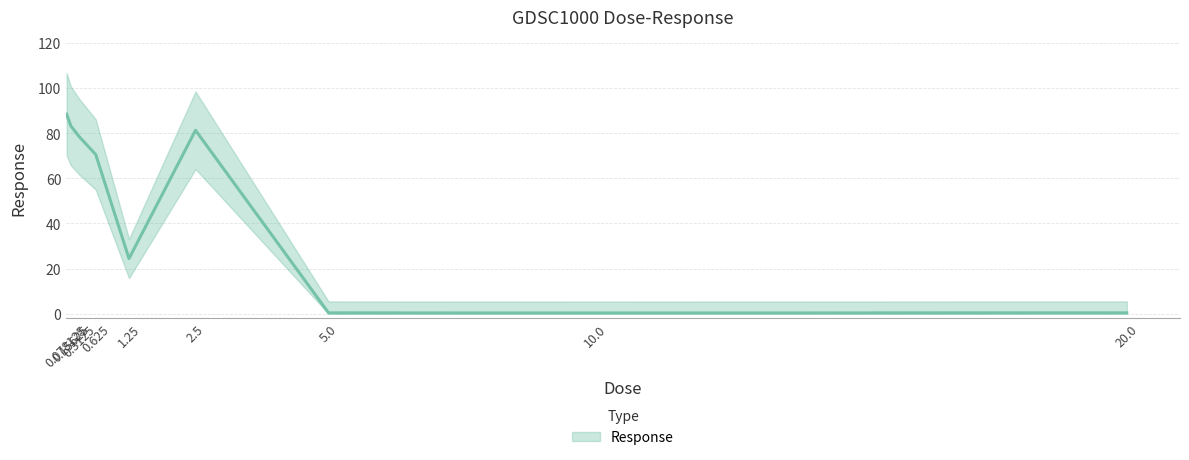

What is the value of the 2nd point from the left?

83.2